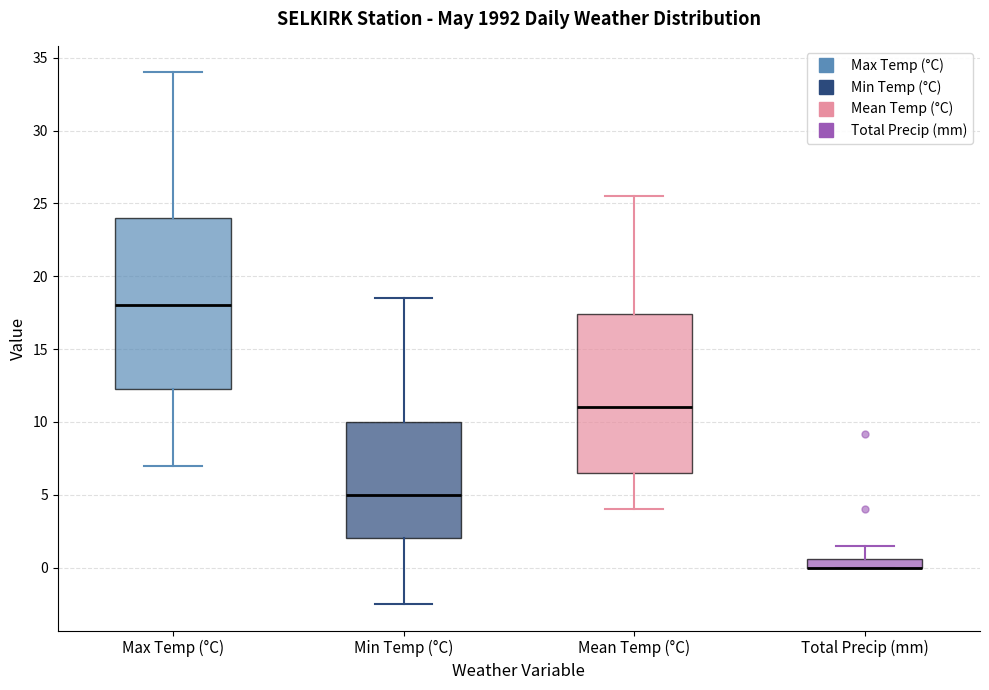

Where does the upper whisker of the box for Total Precip (mm) end on the y-axis? The values are not printed on the chart, so give them approximately, as read against the axis.

1.5